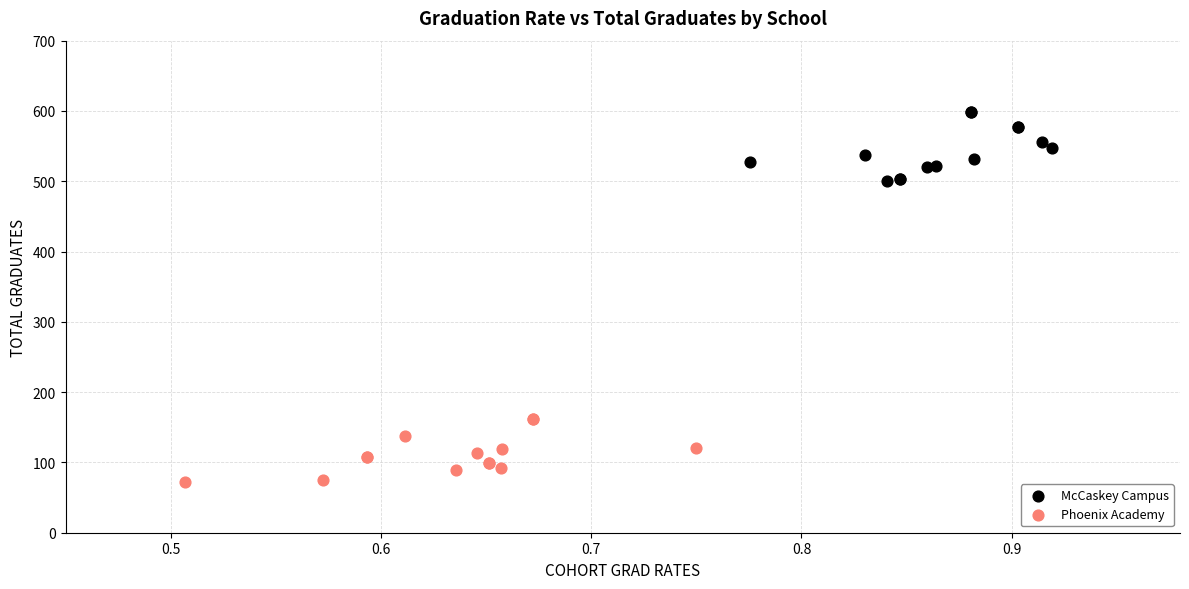

Which series contains the lowest Y value?

Phoenix Academy